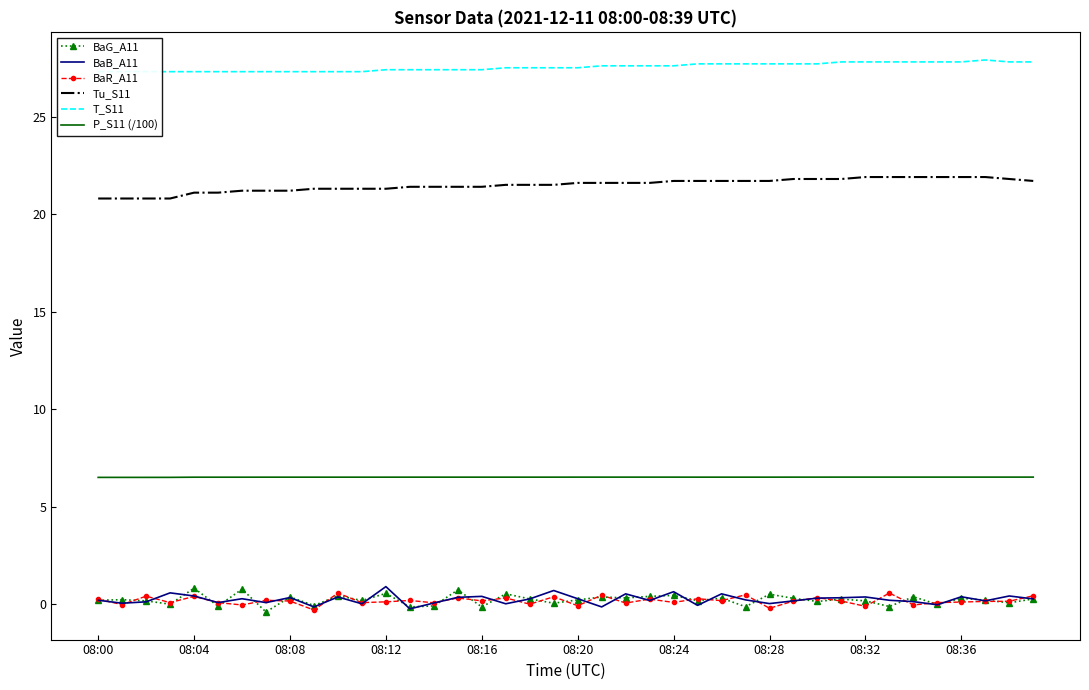

The P_S11 (/100) series shows 9.4 at 08:28. True or false?

False